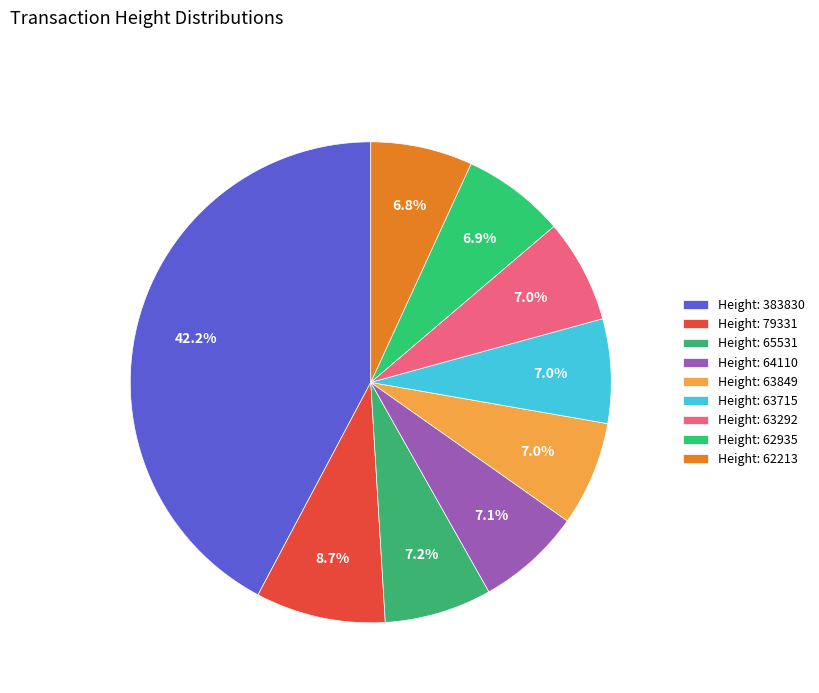

How many slices are in this pie chart?

9